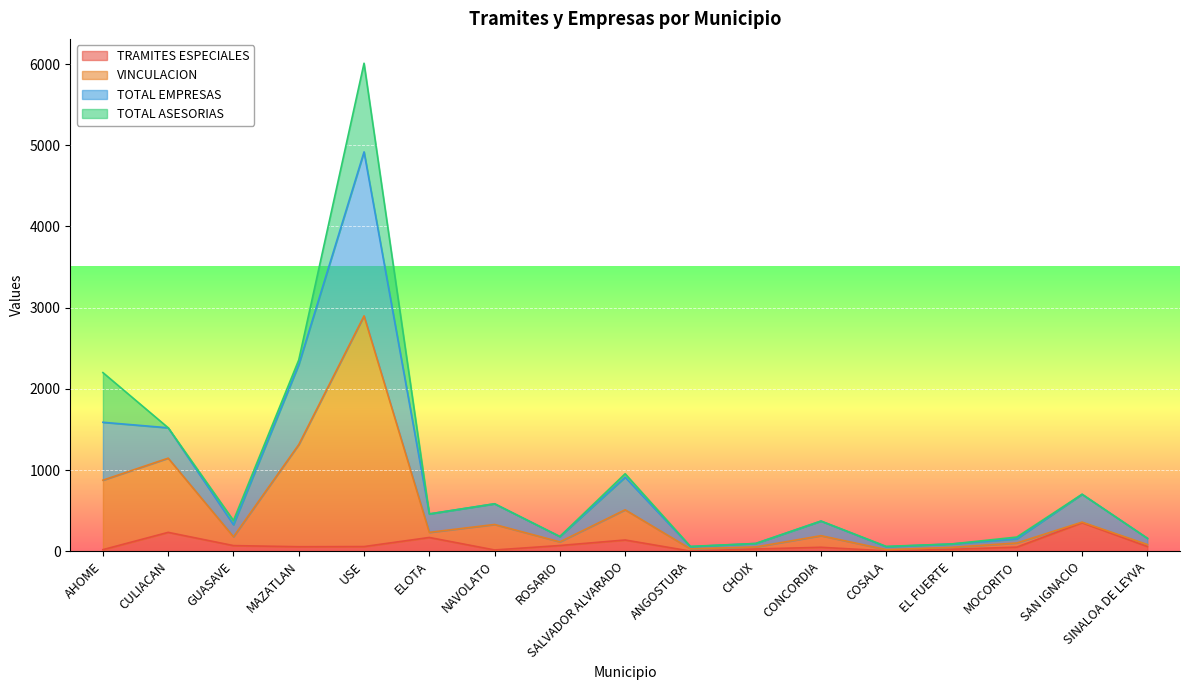

Which category has the lowest value in the TRAMITES ESPECIALES series?

ANGOSTURA